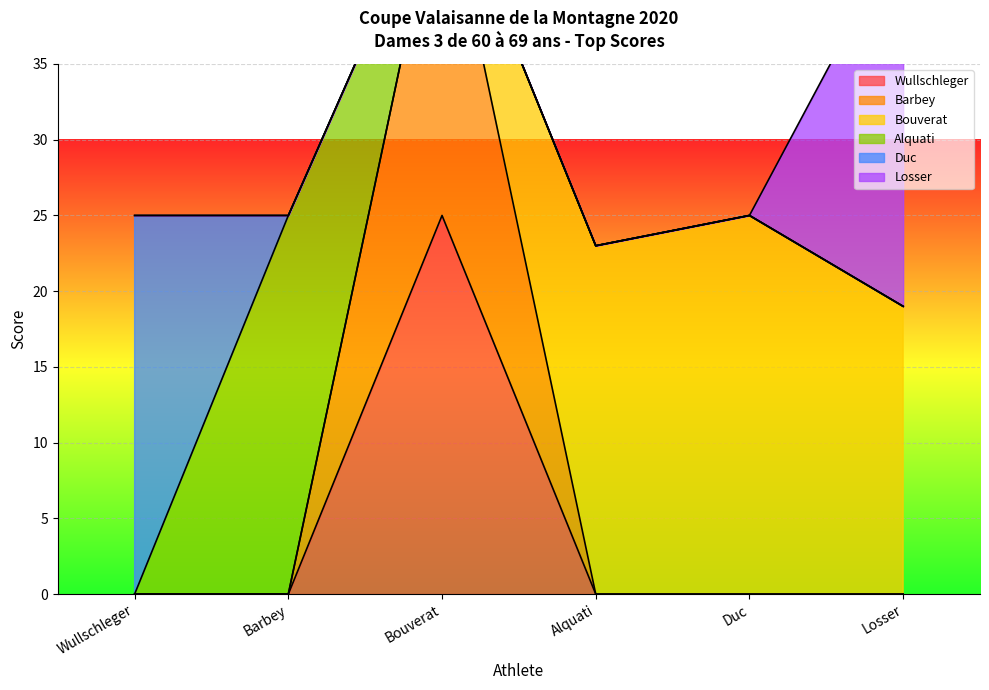

What are all the series names shown in the legend?

Wullschleger, Barbey, Bouverat, Alquati, Duc, Losser